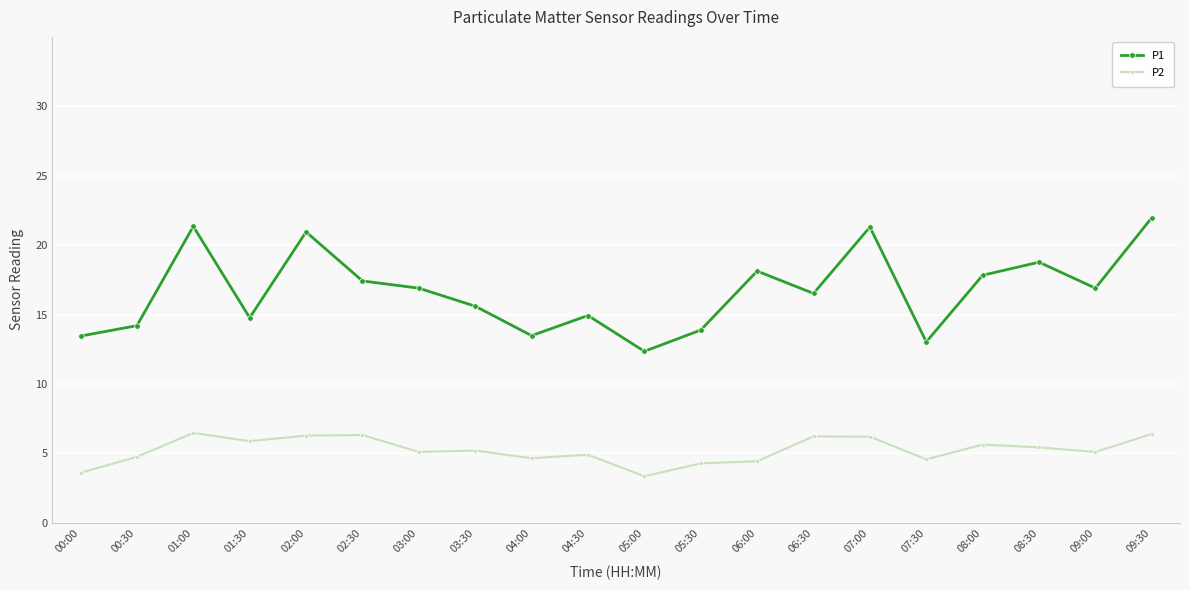

True or false: P2 has a value of 2.7 at 07:30.

False